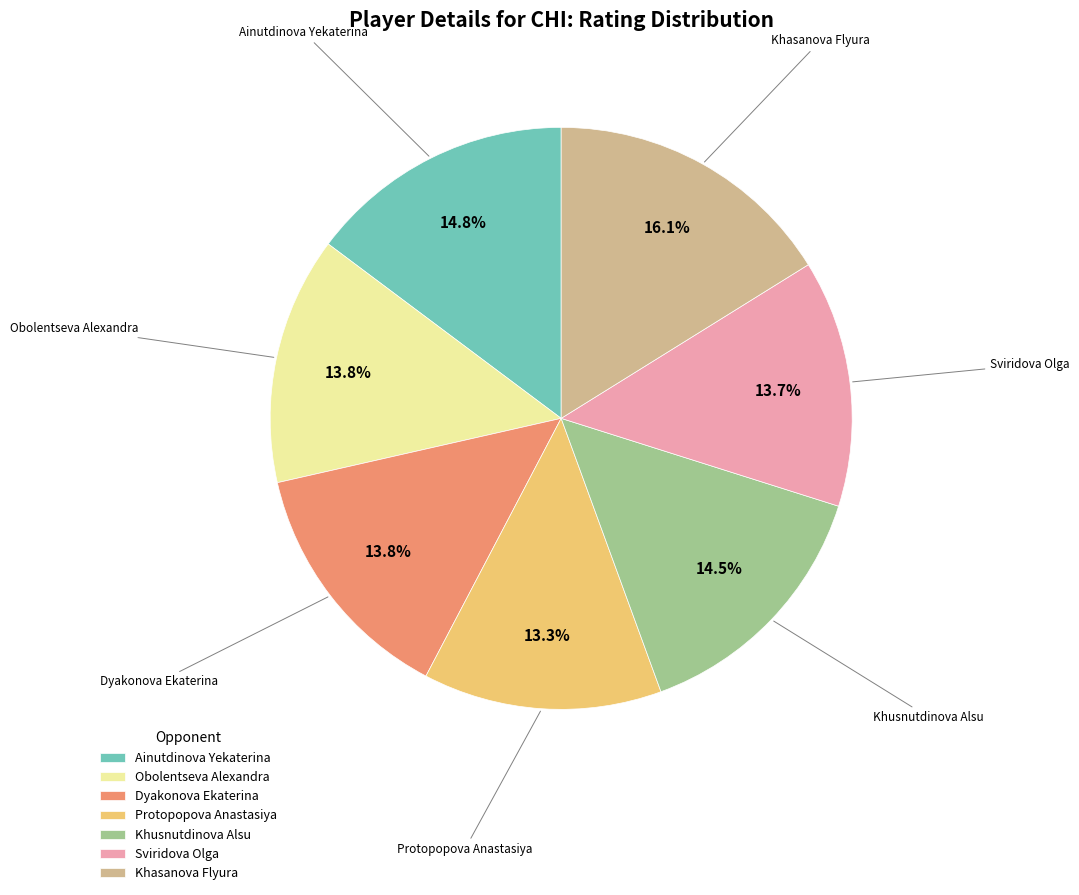

Which category has the biggest portion of the pie?

Khasanova Flyura